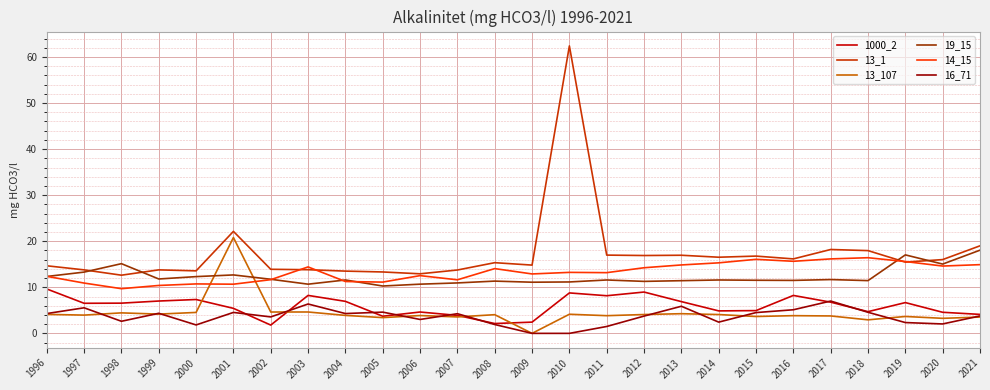

Is the value of 14_15 at 2001 greater than the value of 16_71 at 2003?

Yes